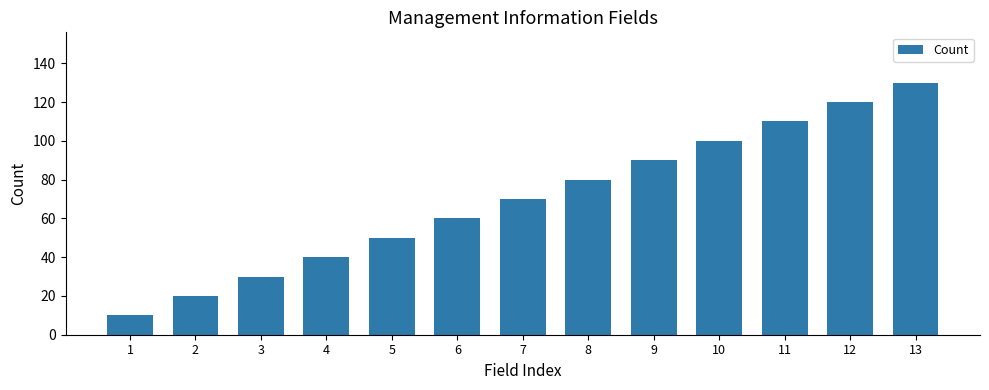

Rank the categories by value from lowest to highest.

1, 2, 3, 4, 5, 6, 7, 8, 9, 10, 11, 12, 13